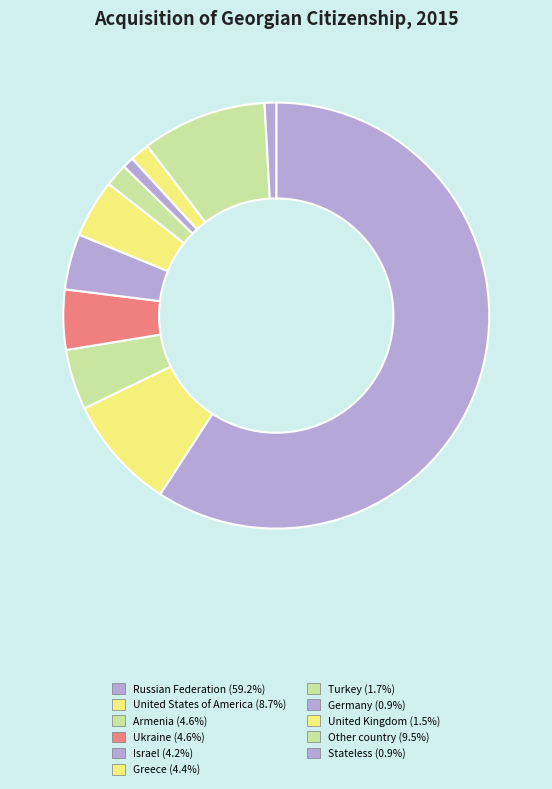

How many slices are in this pie chart?

11